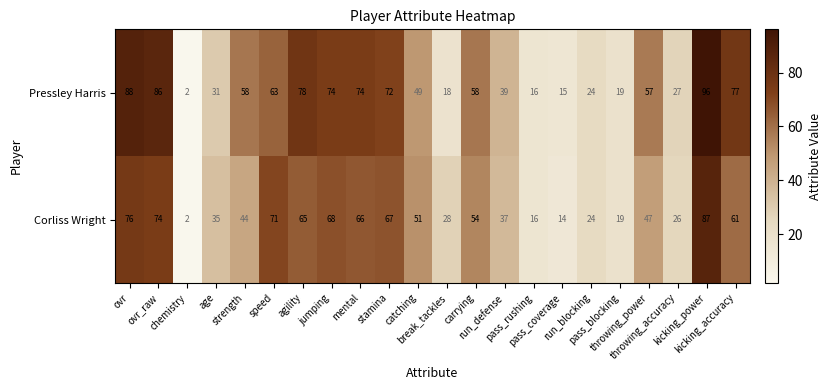

Which series has the widest spread of values?

Pressley Harris